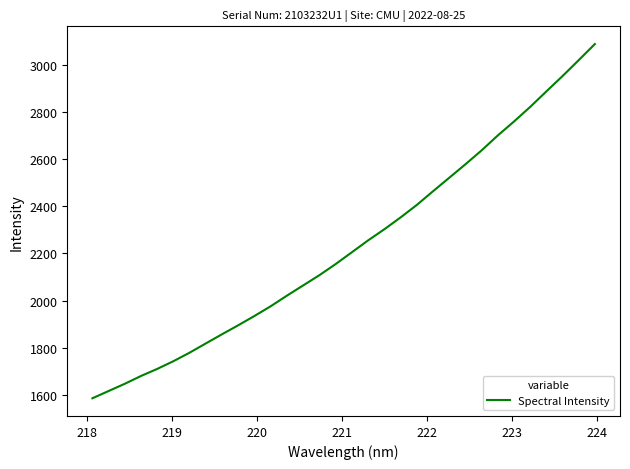

What is the maximum value shown in the chart?

3088.0